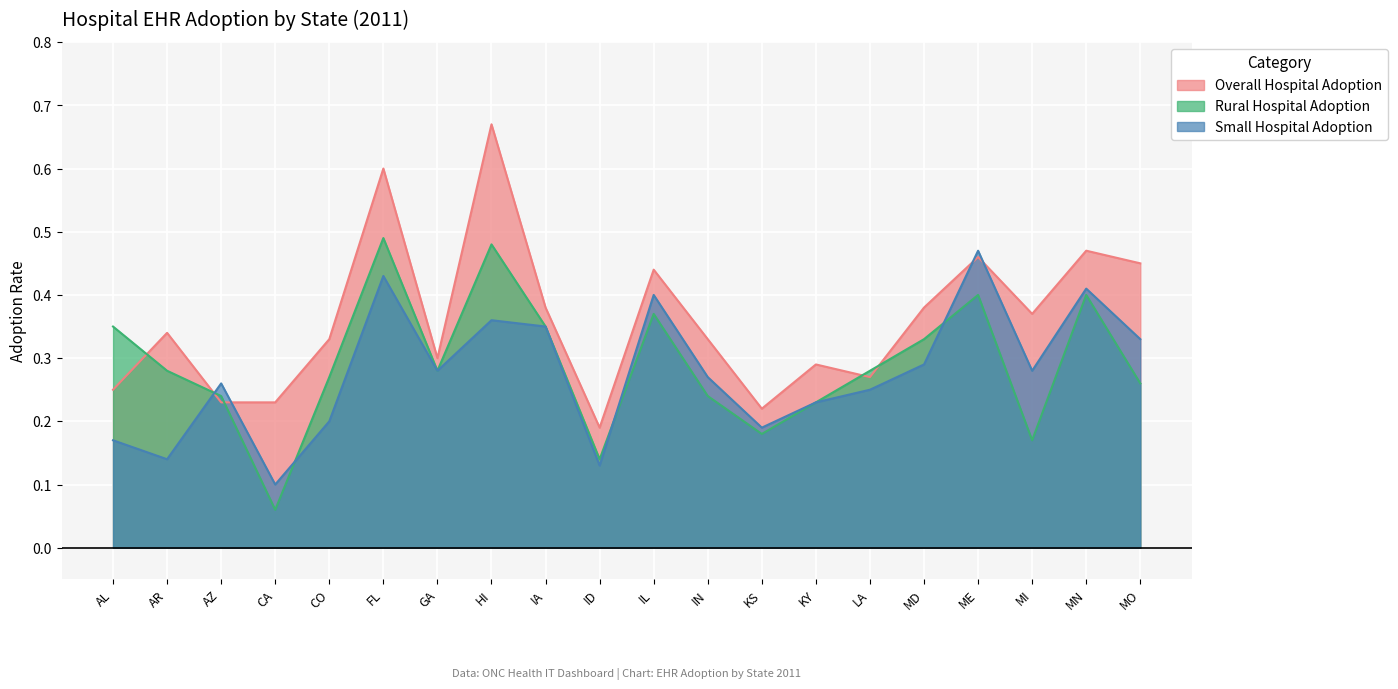

What is the maximum value shown in the chart?

0.7